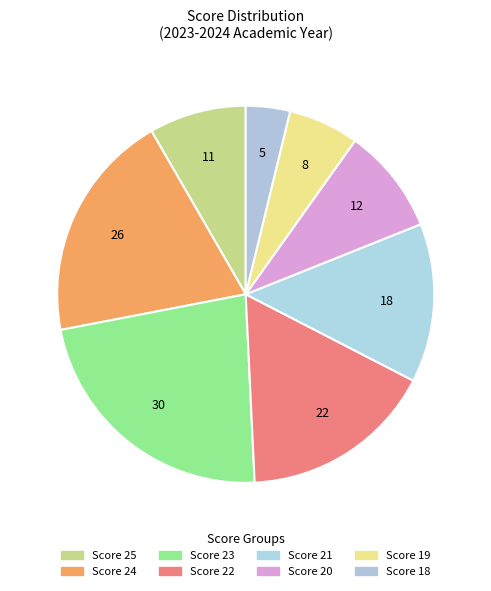

Count the number of slices in the pie.

8